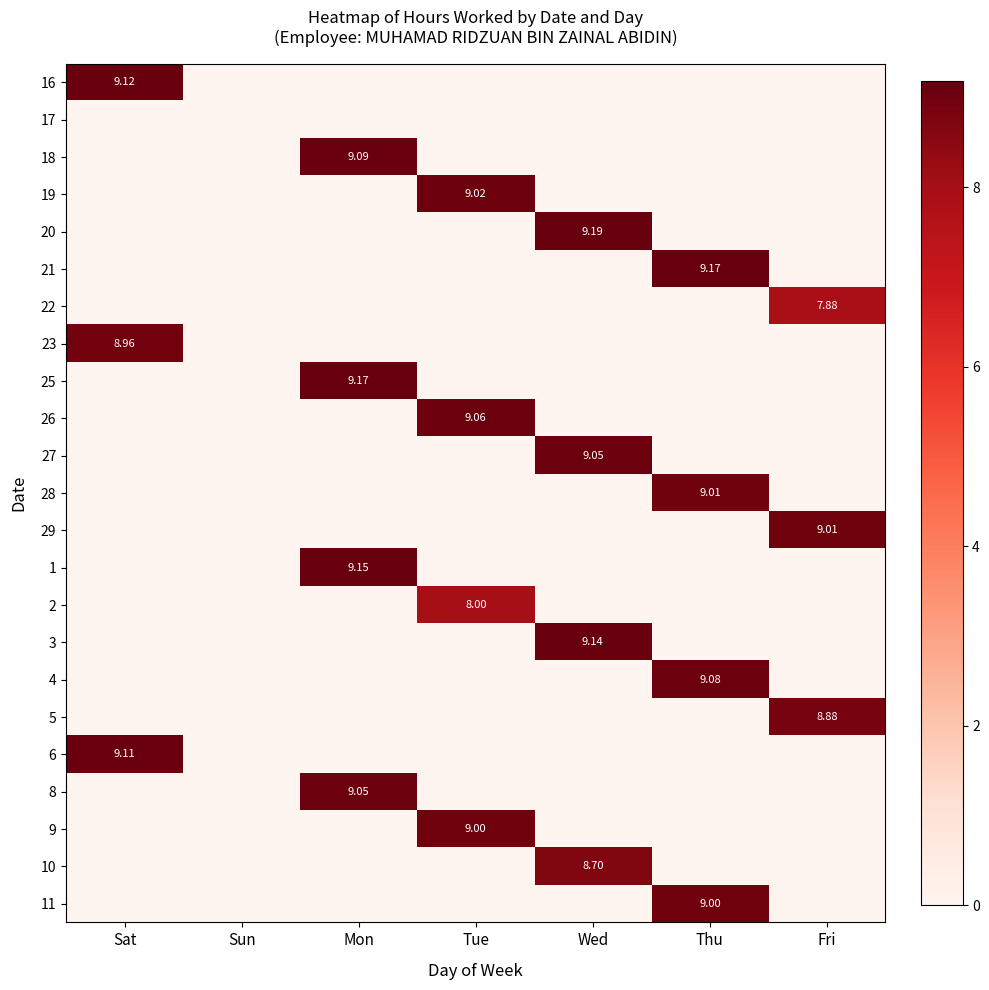

The value of 27 at Mon is 3.0. True or false?

False